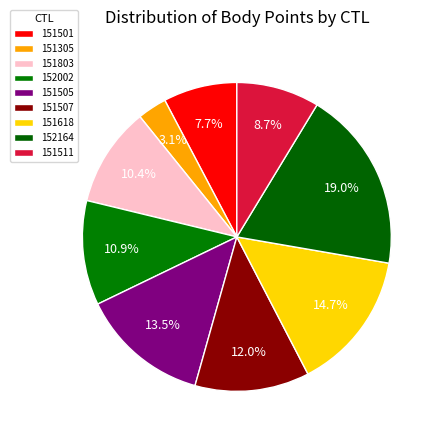

How many segments does this pie chart have?

9